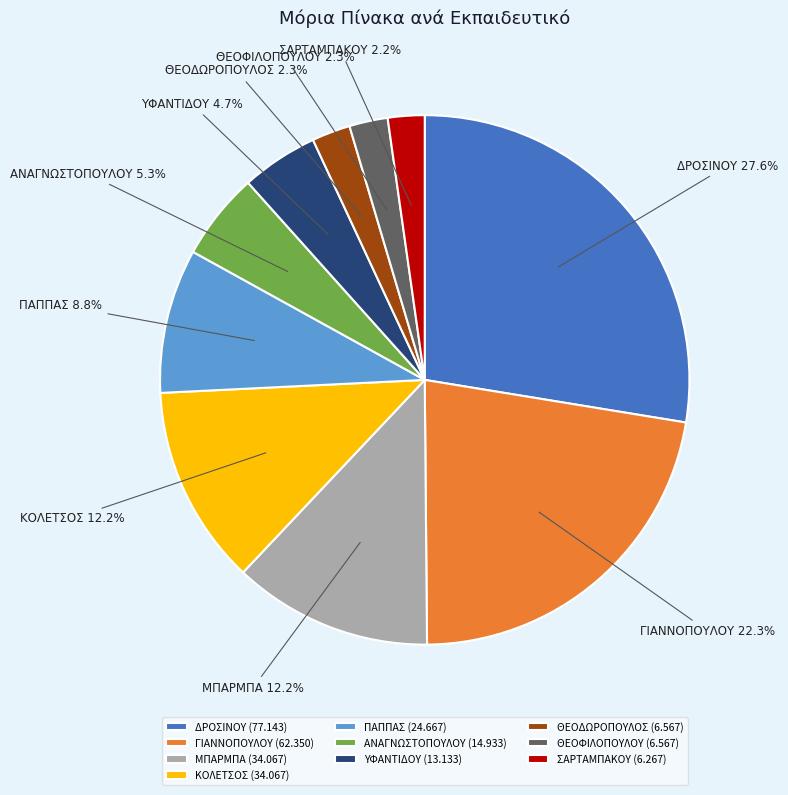

What percentage is NOT represented by ΥΦΑΝΤΙΔΟΥ?

95.3%